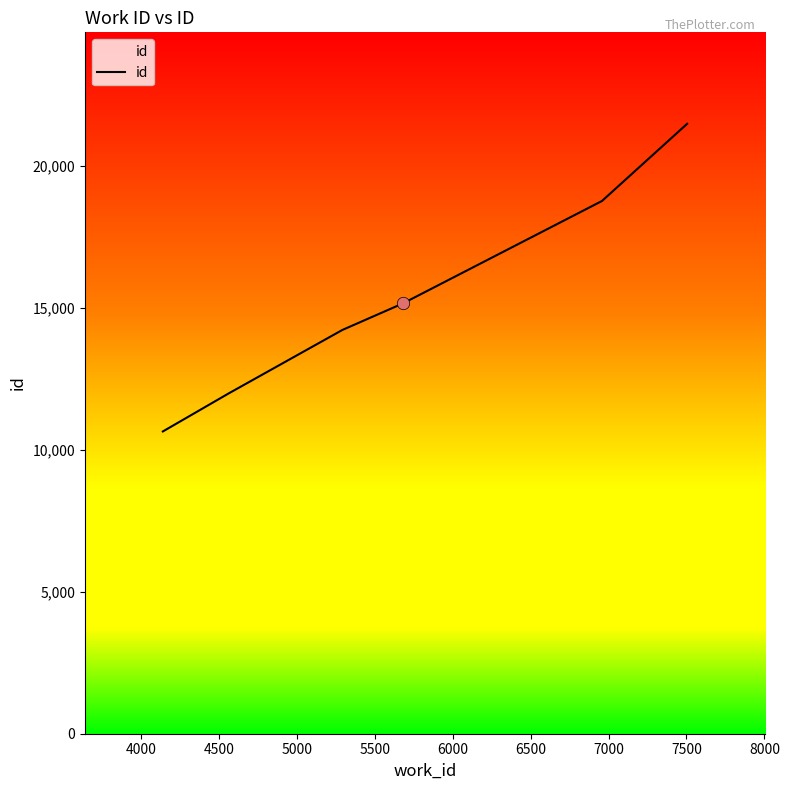

True or false: there are more than 2 points higher than both neighbors.

False